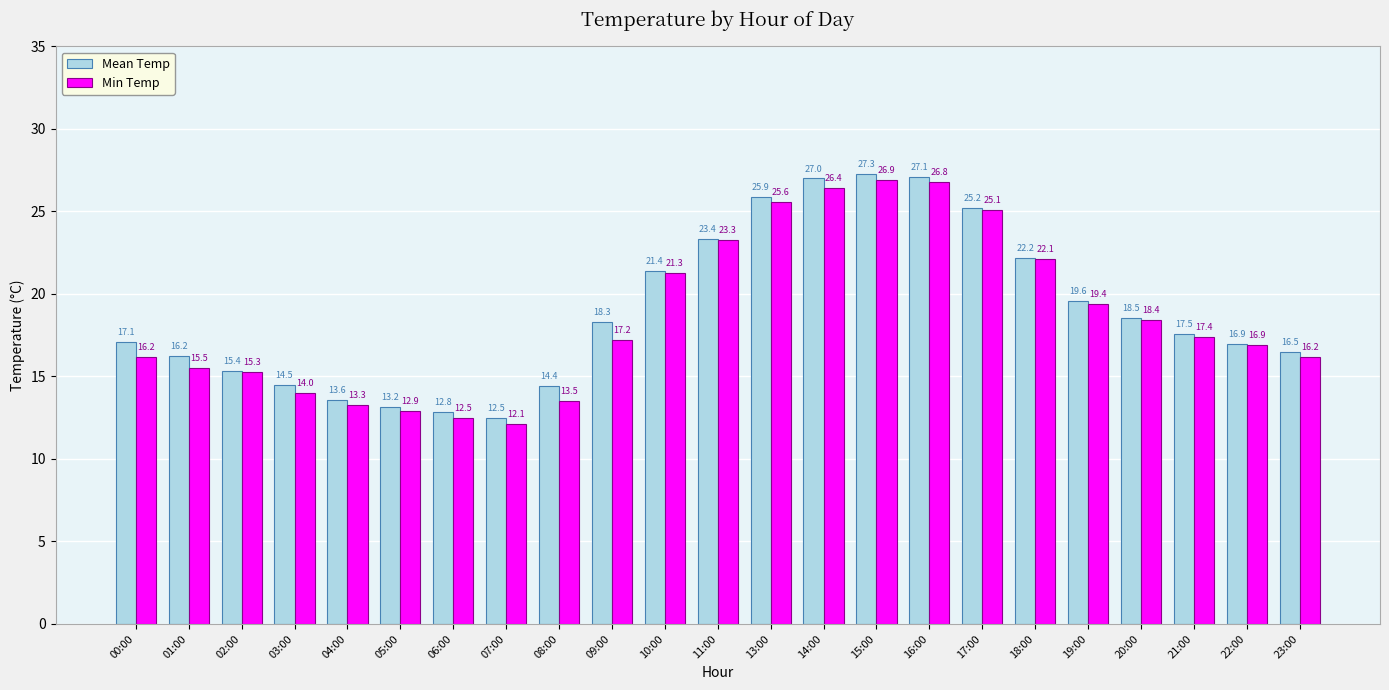

Which series changed the most between 05:00 and 10:00?

Min Temp